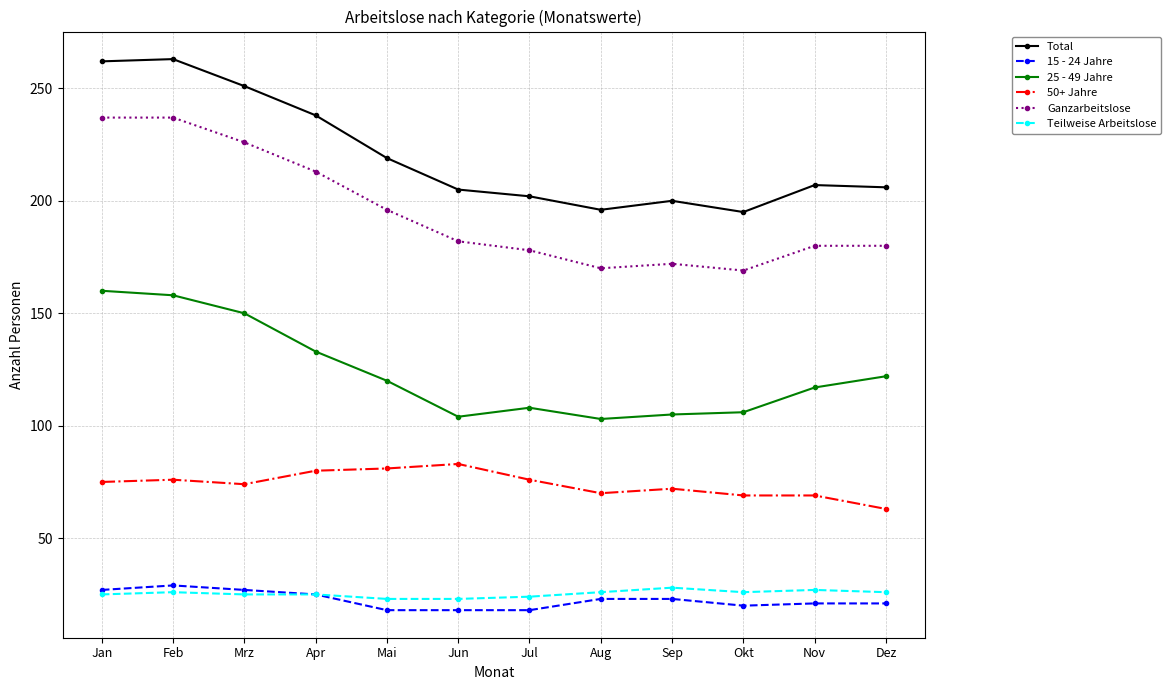

What is the maximum value shown in the chart?

263